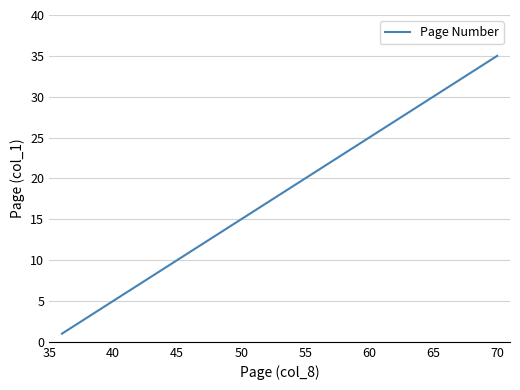

Reading left to right, what are all the values shown in this chart?

1	2	3	4	5	6	7	8	9	10	11	12	13	14	15	16	17	18	19	20	21	22	23	24	25	26	27	28	29	30	31	32	33	34	35